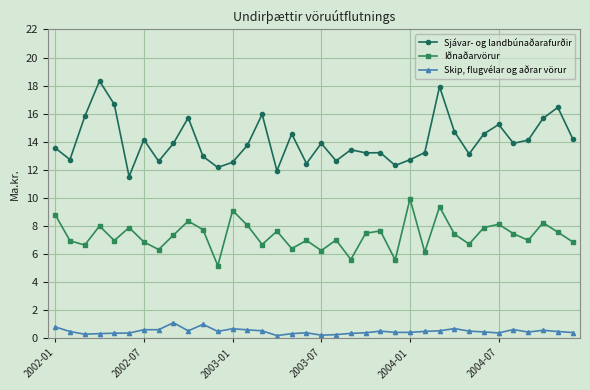

Does the chart have visible grid lines?

Yes